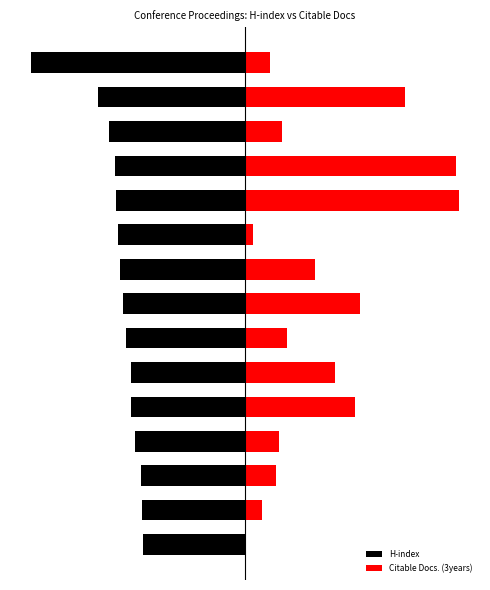

What are all the series names shown in the legend?

H-index, Citable Docs. (3years)